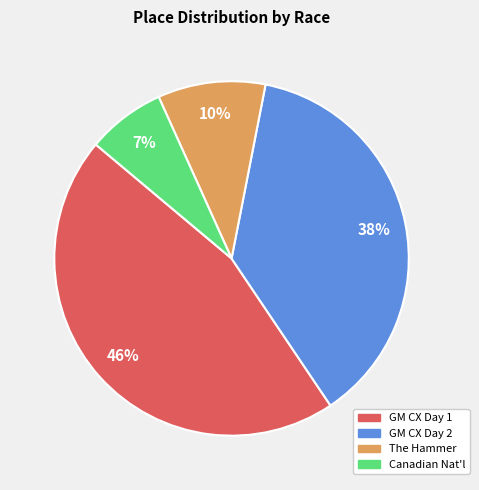

Does any single category account for the majority?

No